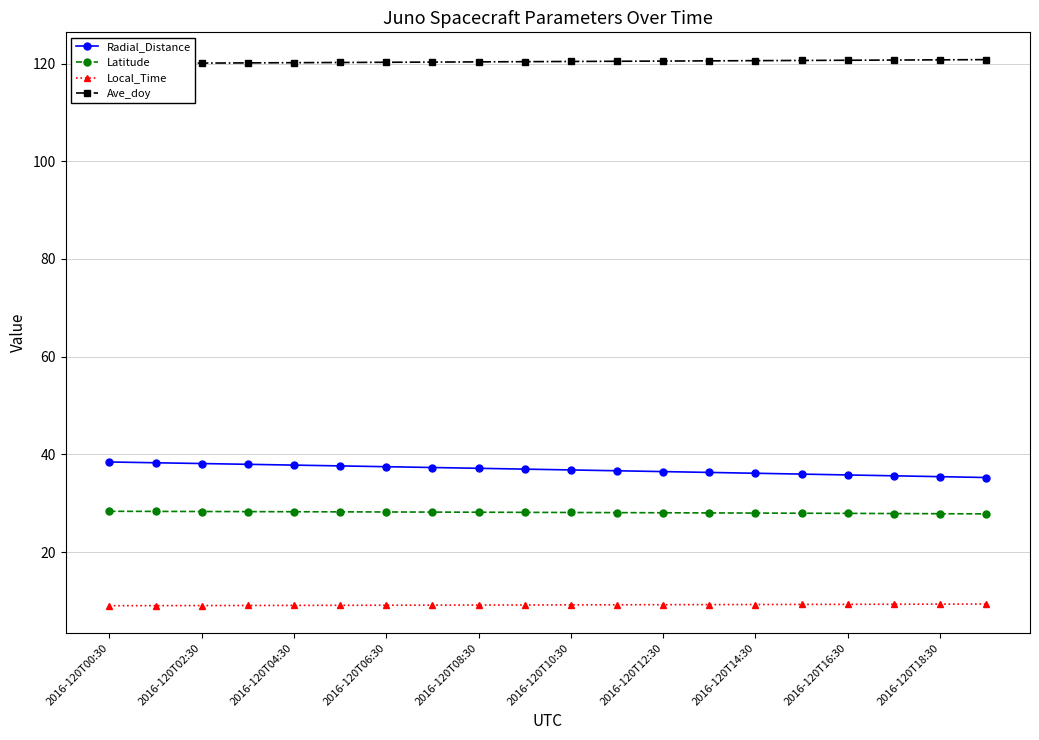

What is the minimum value for Latitude?

27.8